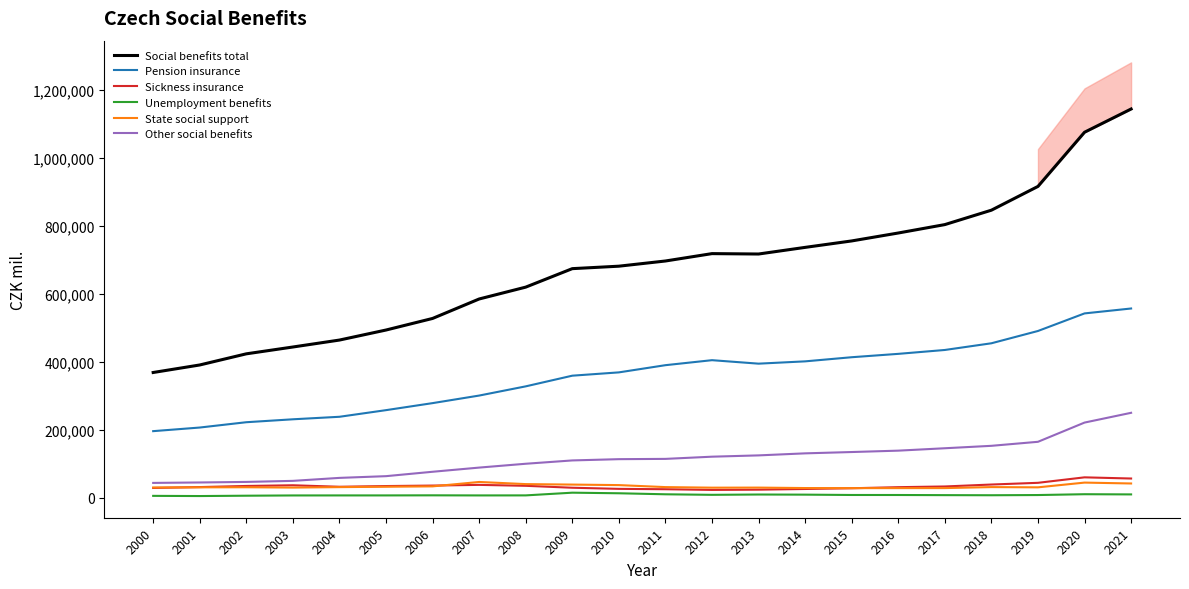

Rank the categories by State social support value from lowest to highest.

2015, 2016, 2017, 2014, 2012, 2013, 2003, 2000, 2001, 2019, 2002, 2004, 2011, 2018, 2005, 2006, 2010, 2009, 2008, 2021, 2020, 2007